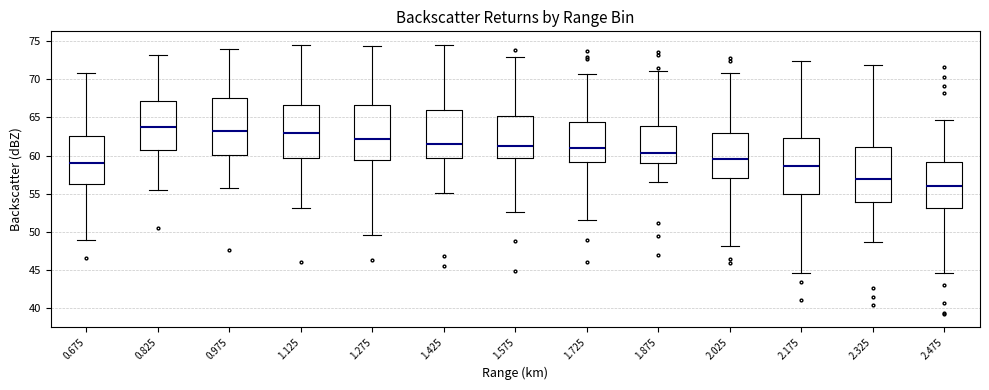

Which box's median line is the highest?

0.825